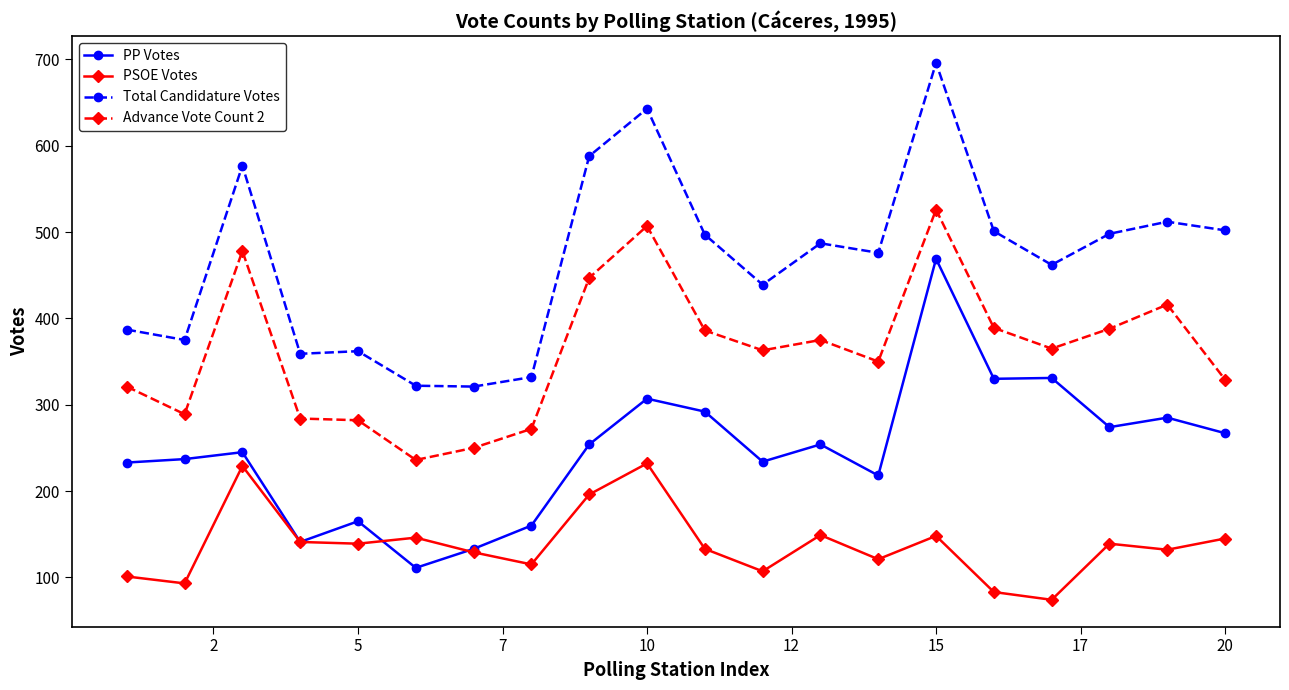

What is the maximum value shown in the chart?

696